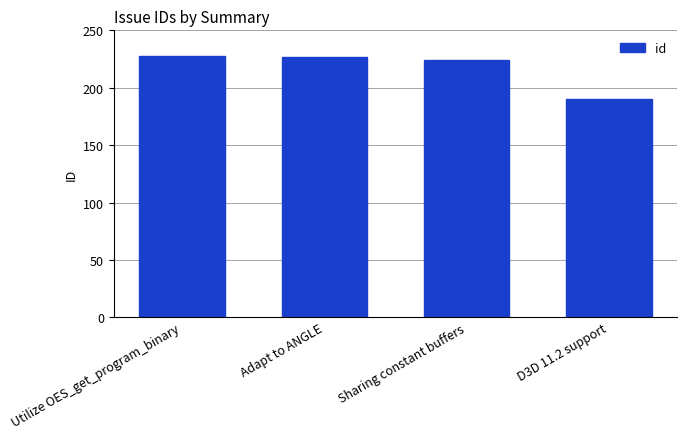

Reading left to right, extract all data points from this chart.

228	227	224	190